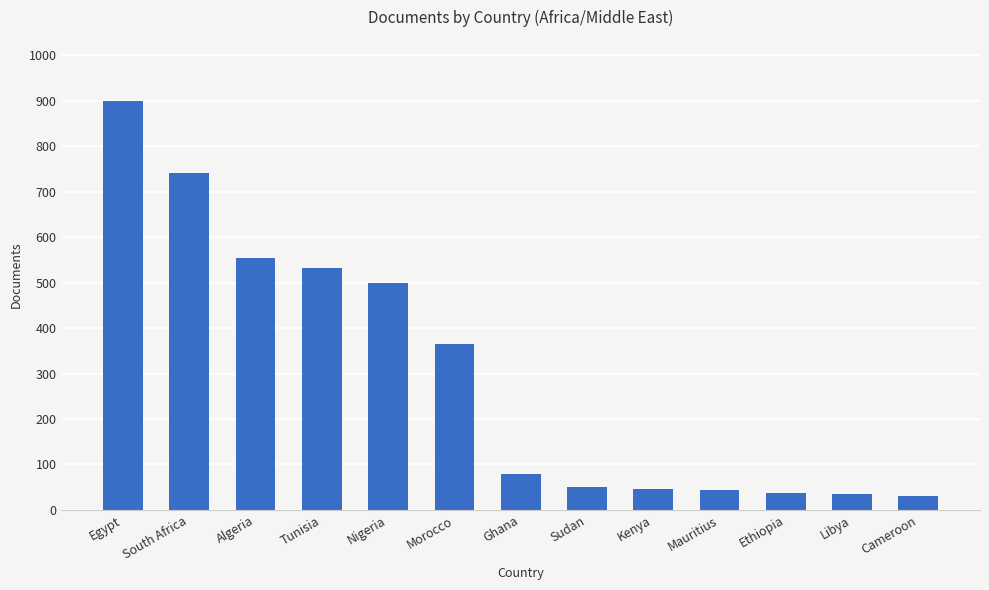

What is the sum of the values at Libya and Algeria?

589